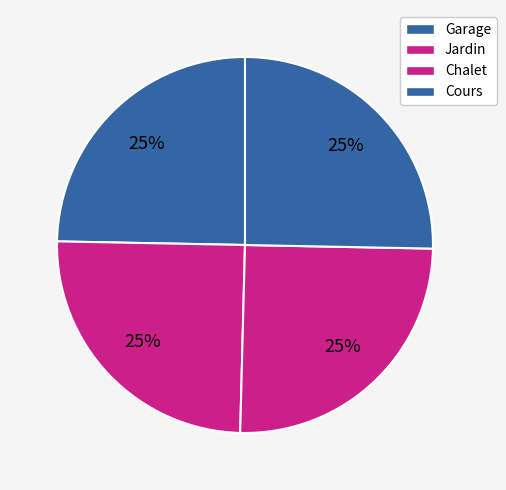

Approximately how many times larger is the value at Cours compared to Chalet?

1.0